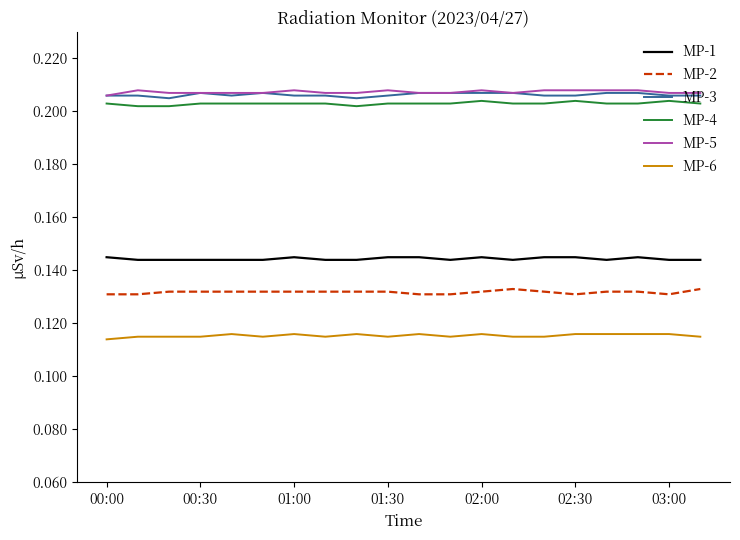

True or false: MP-1 and MP-6 intersect in this chart.

False